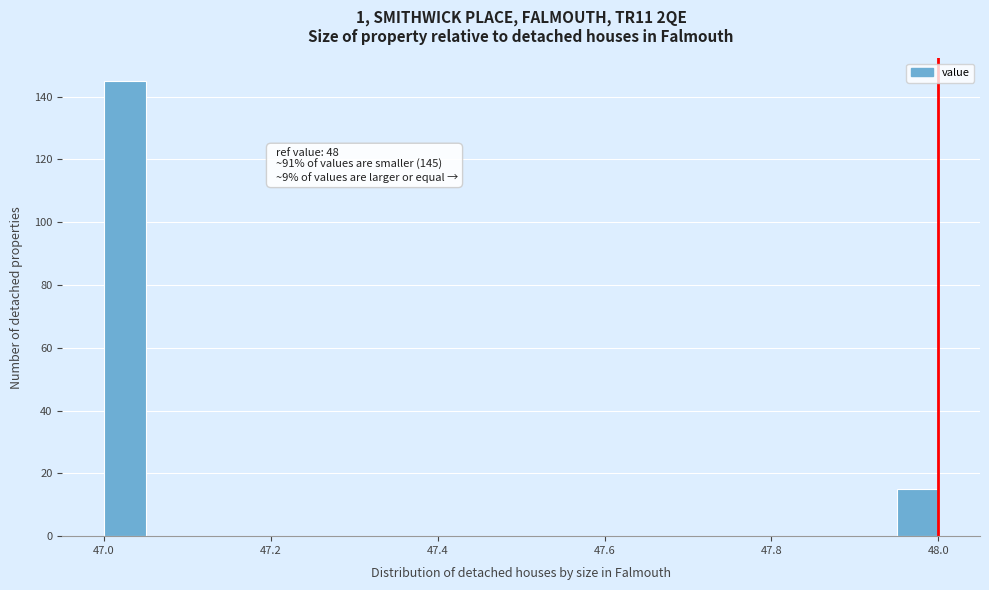

Around what value on the x-axis is the tallest bar? Give the approximate position of its centre, as read against the axis.

47.02